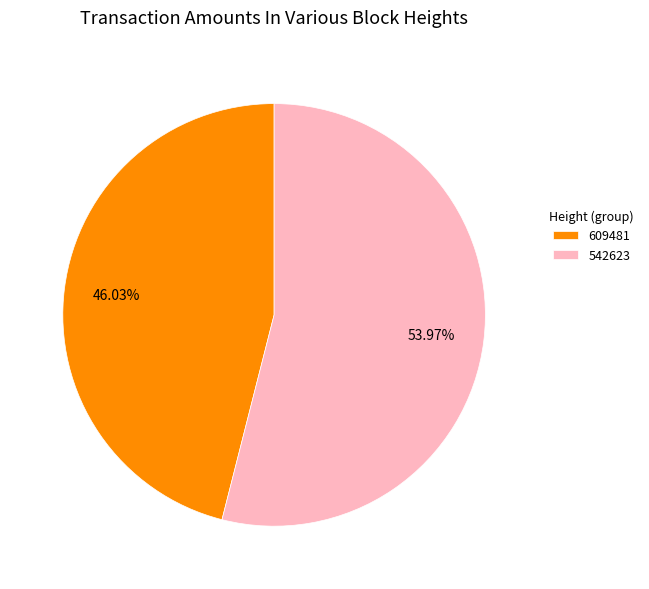

What is the total percentage of 609481 and 542623?

100.0%